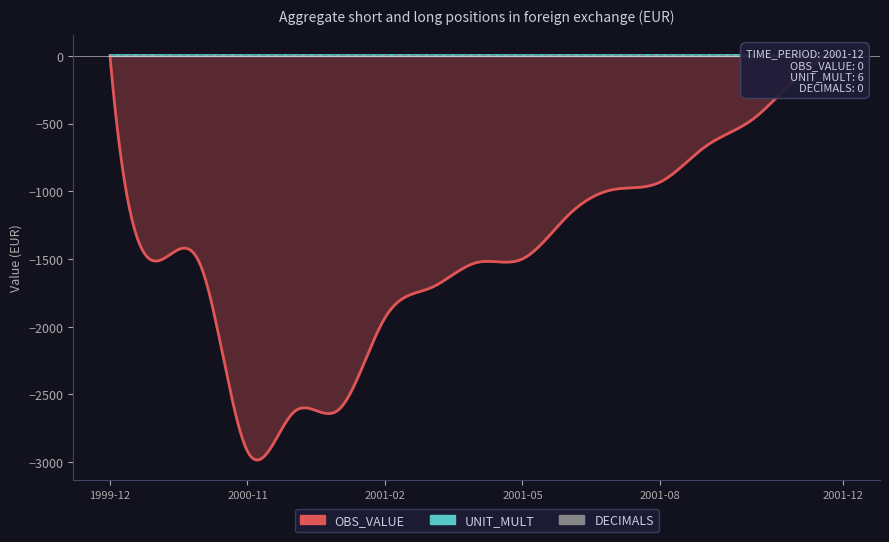

True or false: UNIT_MULT and OBS_VALUE cross at least once.

False